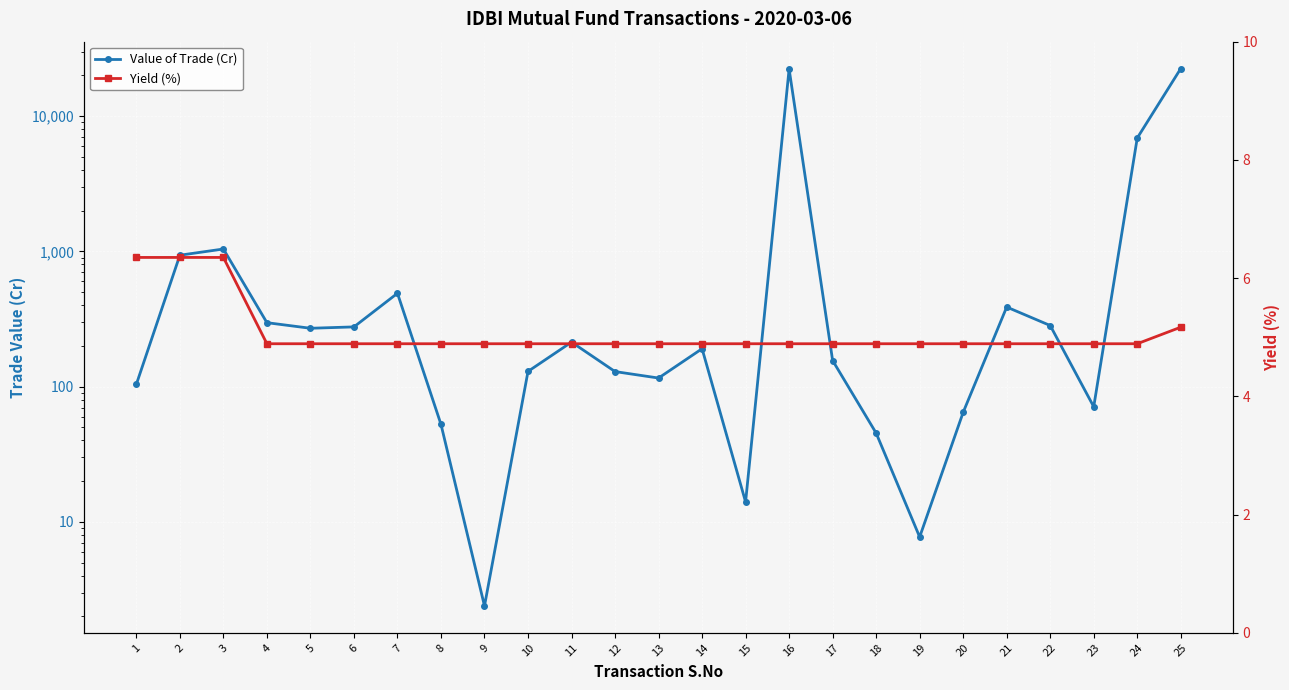

What is the value of the Yield (%) point at the 18th from the left?

4.9